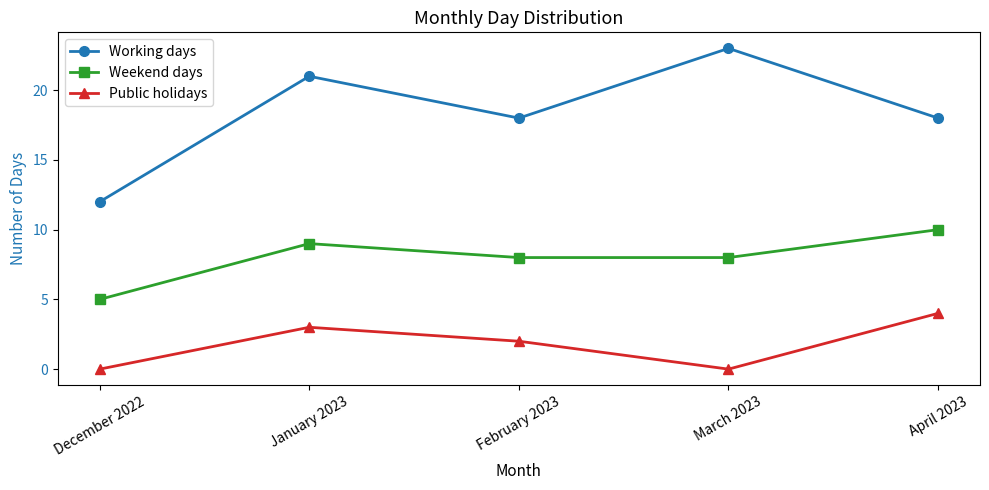

Is this an area chart (filled region under the line)?

No